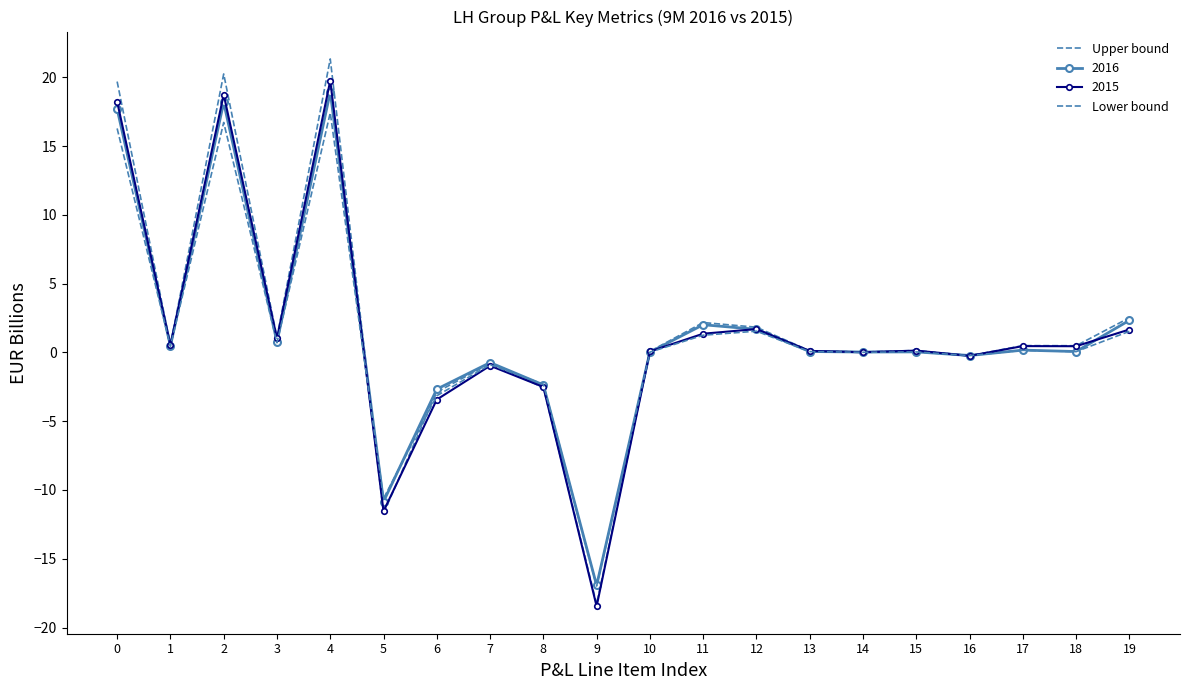

Which series has the largest total across all categories?

Upper bound